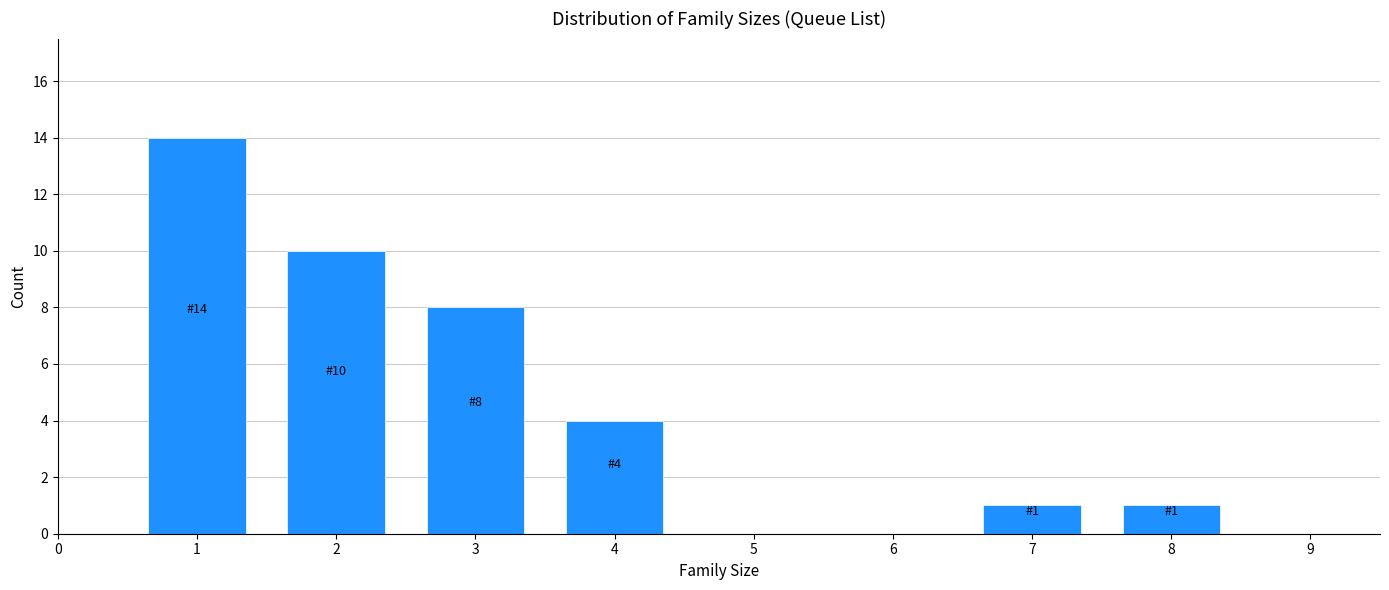

Reading right to left, transcribe all the data shown in this chart.

8=1	7=1	6=0	5=0	4=4	3=8	2=10	1=14